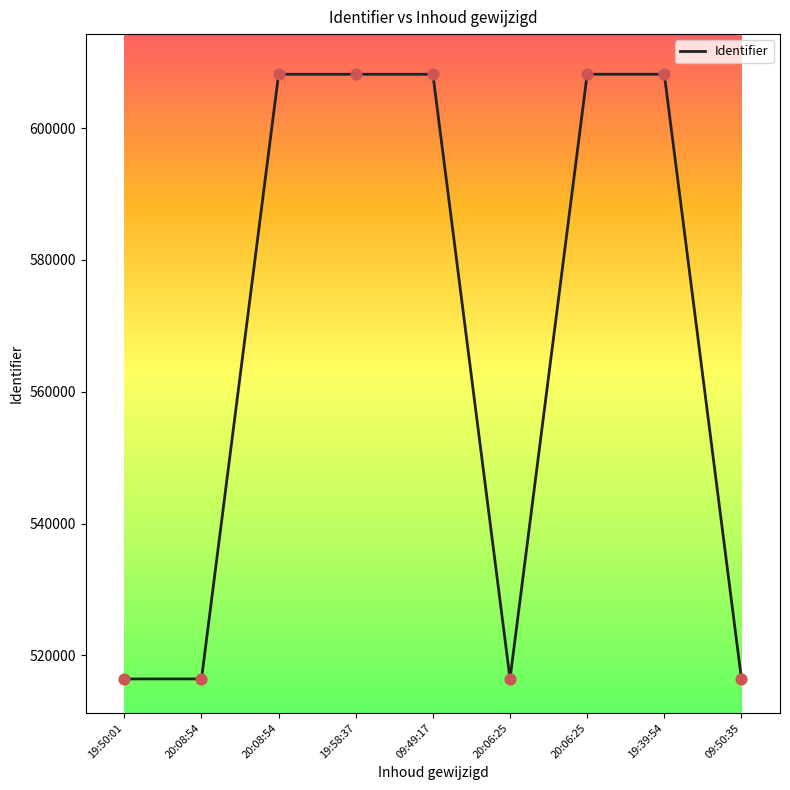

Does the chart have visible grid lines?

No